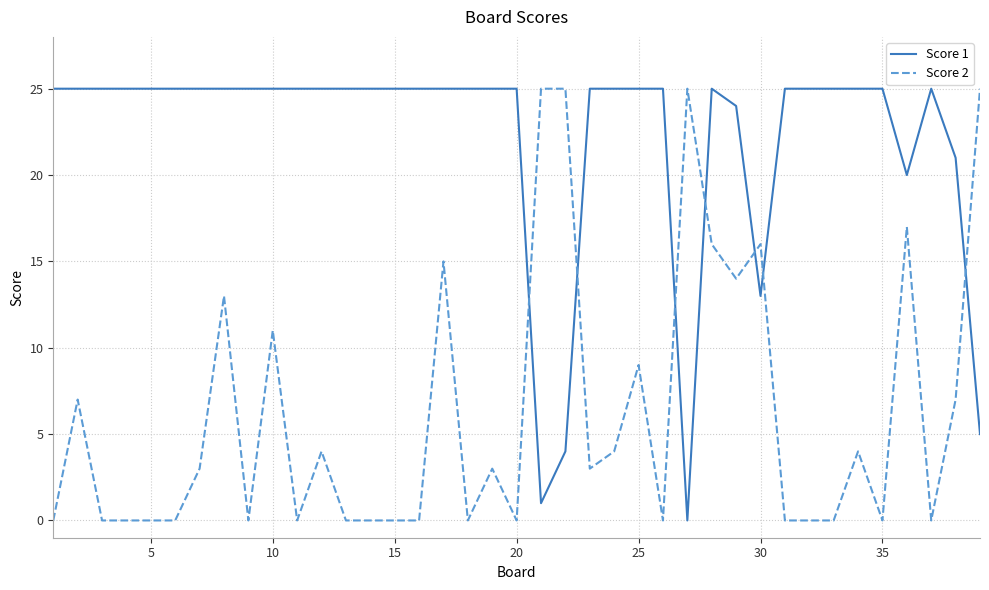

Which series has the largest total across all categories?

Score 1